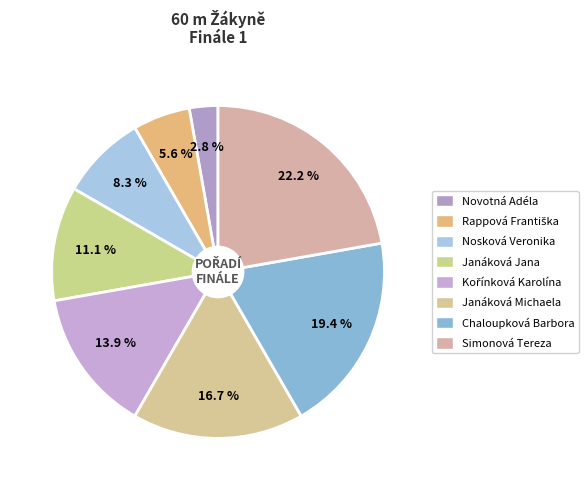

How many slices are in this pie chart?

8